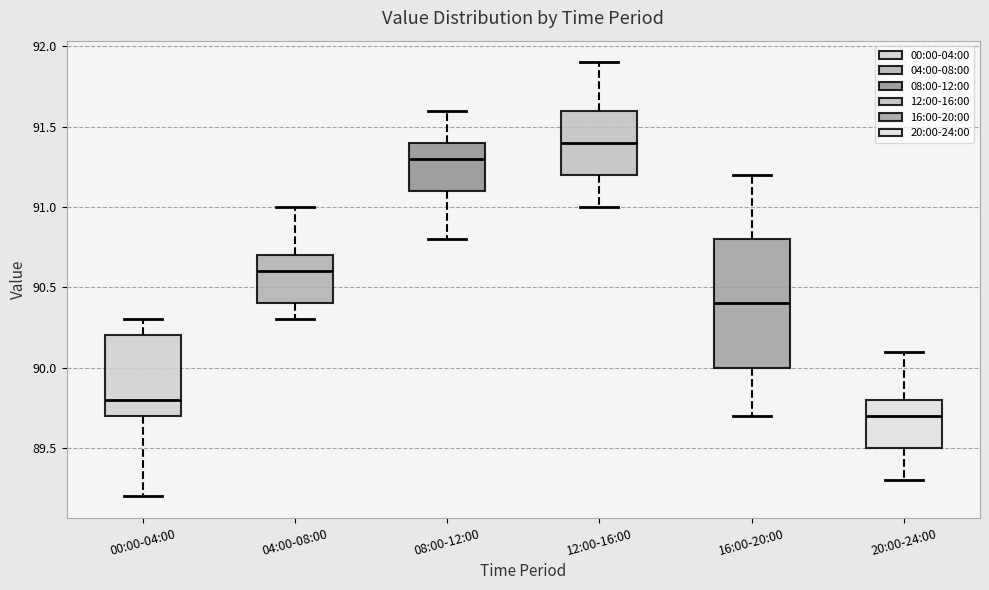

Which box has the lowest median line?

20:00-24:00